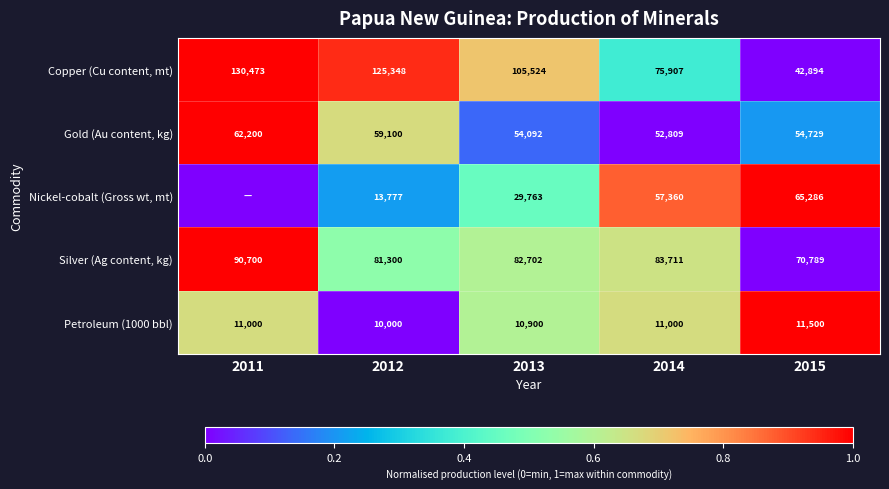

Which has a higher value, 2011 or 2013?

2011